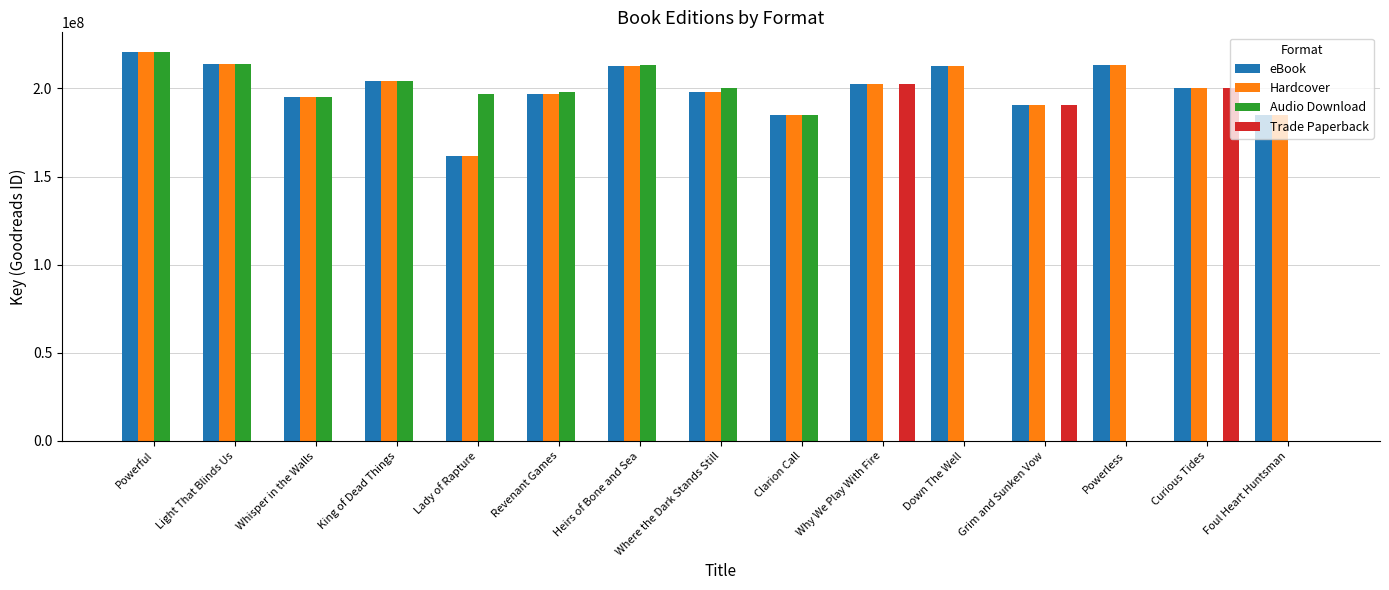

What is the sum of the Hardcover values at Clarion Call and Why We Play With Fire?

387372268